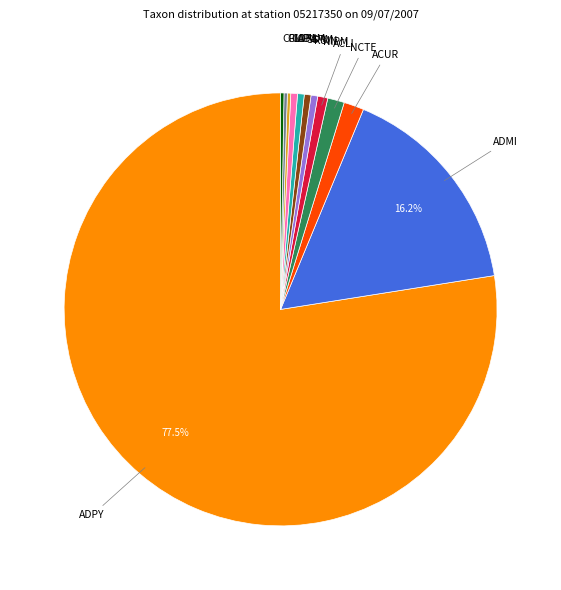

The ACLI slice represents 1% of the pie. True or false?

True